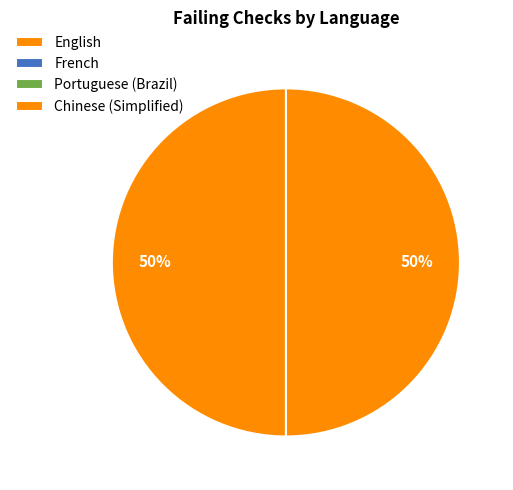

What percentage is NOT represented by Chinese (Simplified)?

50.0%